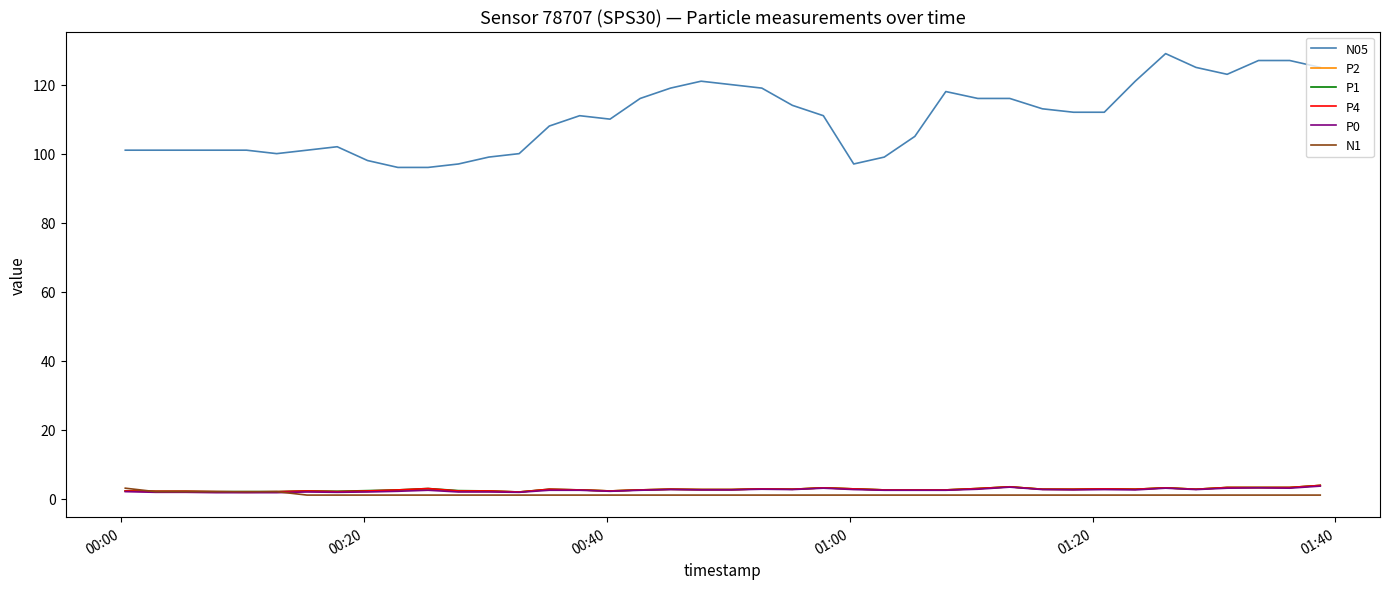

What is the maximum value for N05?

129.0